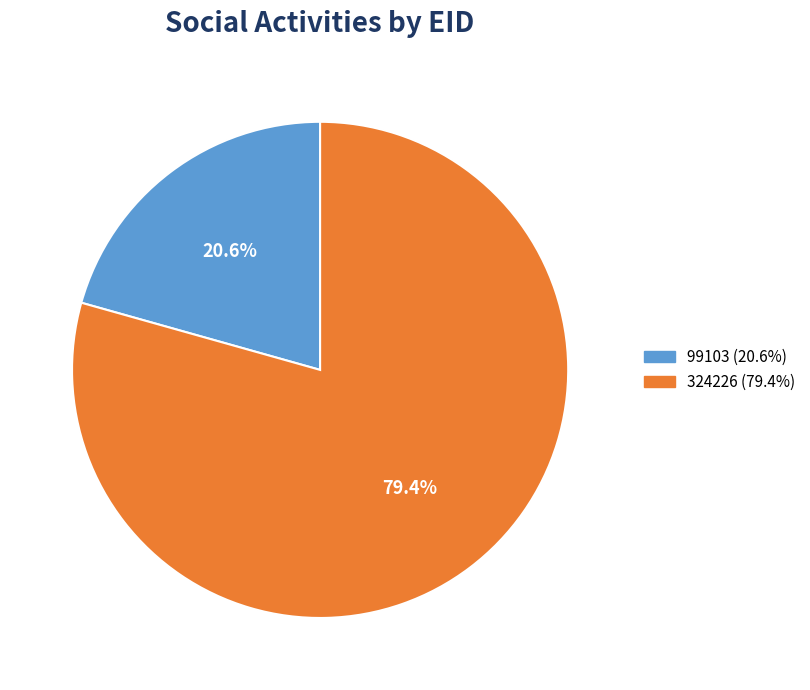

Which category has the smallest portion of the pie?

99103